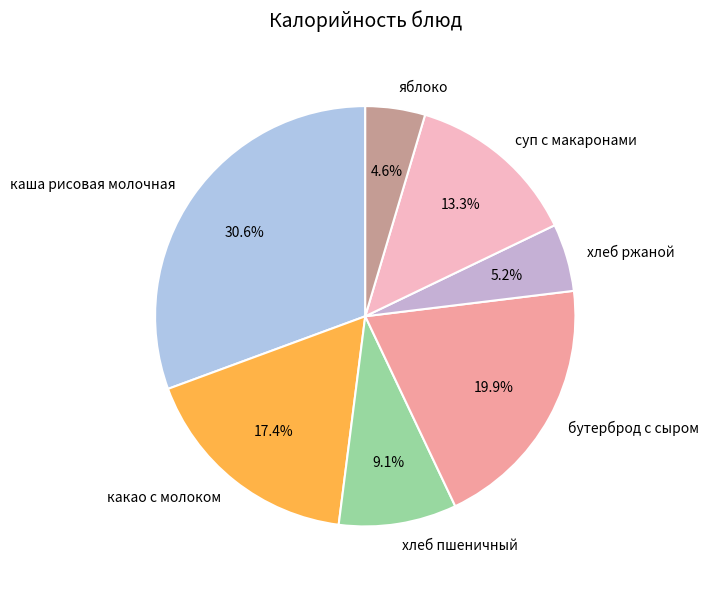

Is there a majority slice in this chart?

No